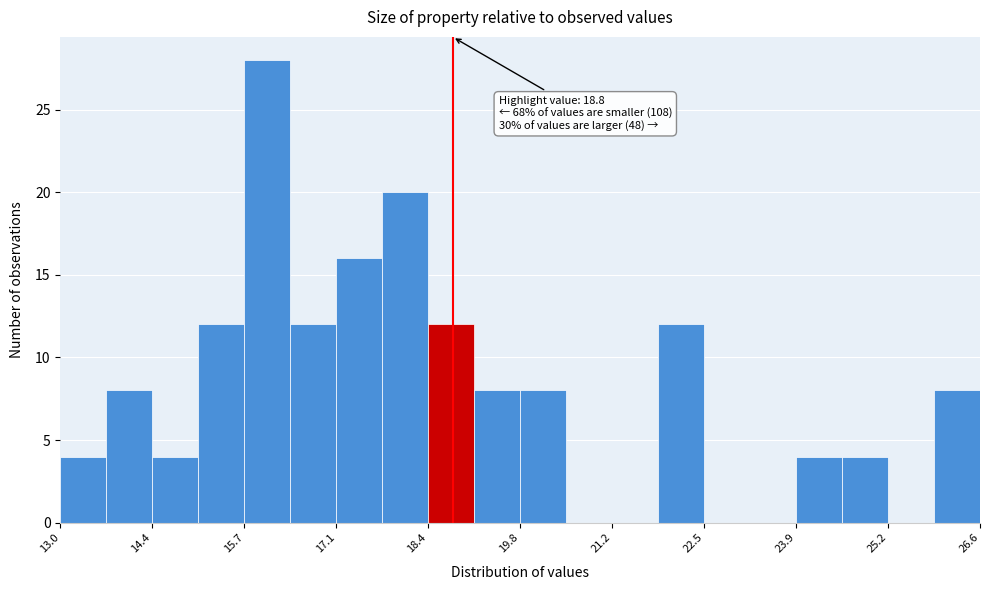

Around what value on the x-axis is the tallest bar? Give the approximate position of its centre, as read against the axis.

16.0